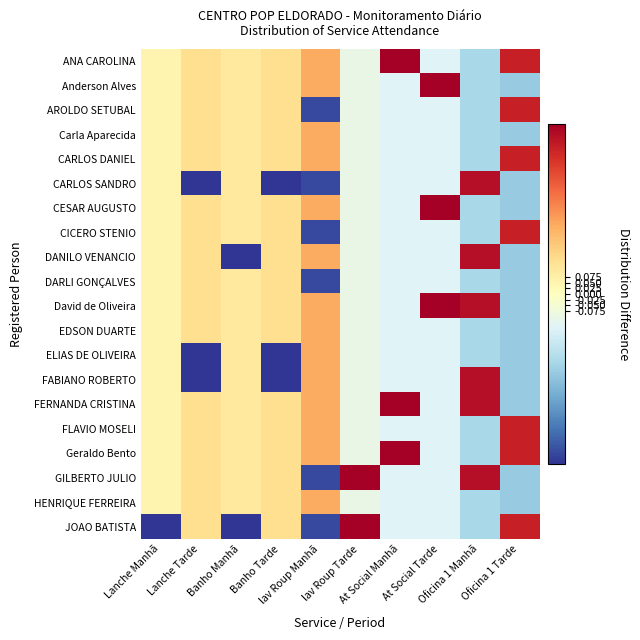

At which category is the sum across all series the highest?

Lanche Manhã